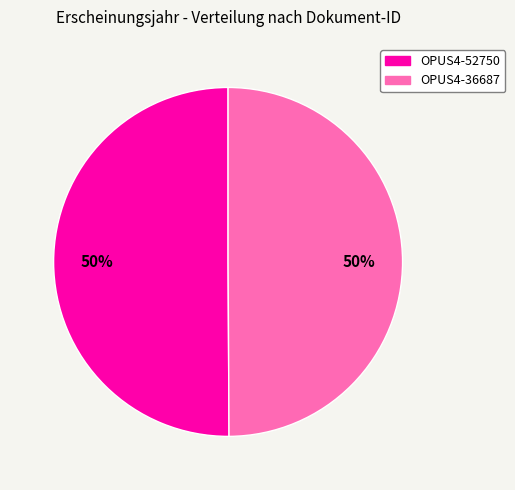

How many slices are in this pie chart?

2